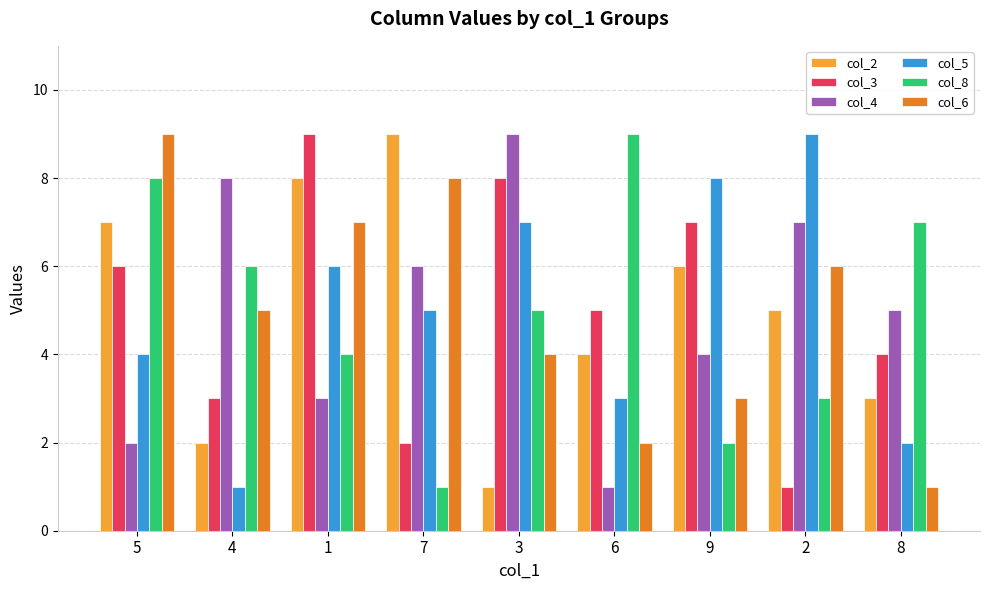

Where does the col_3 series first go above 5?

5